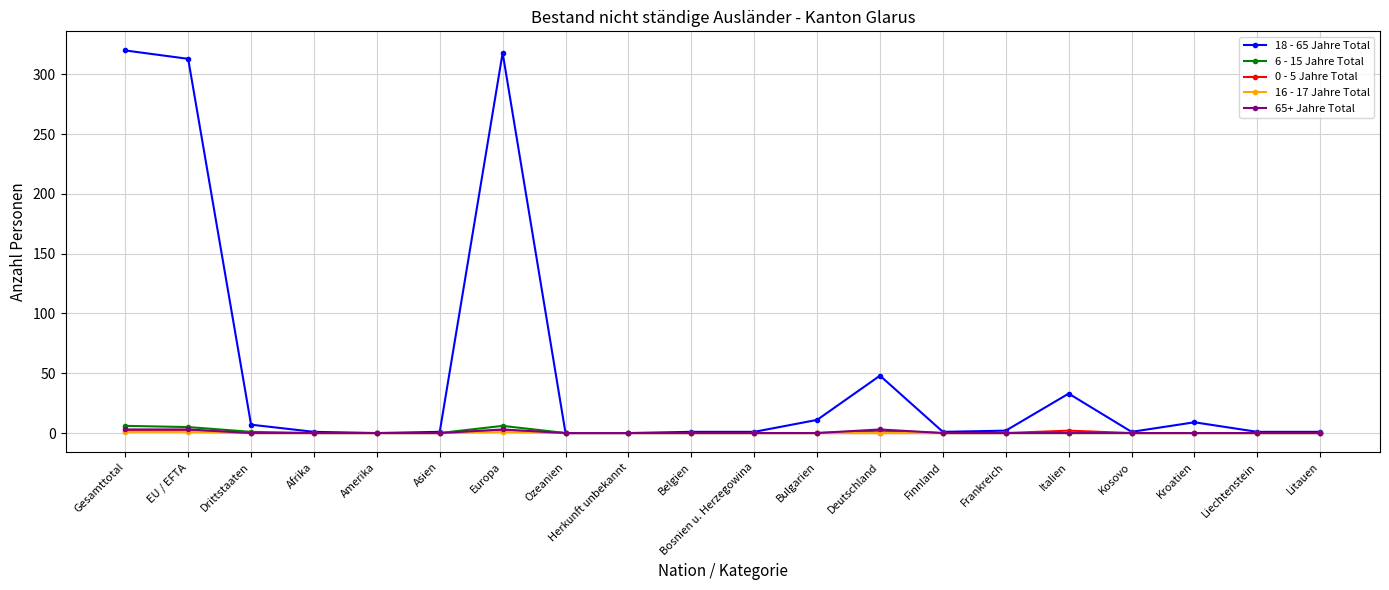

Which series has the largest total across all categories?

18 - 65 Jahre Total